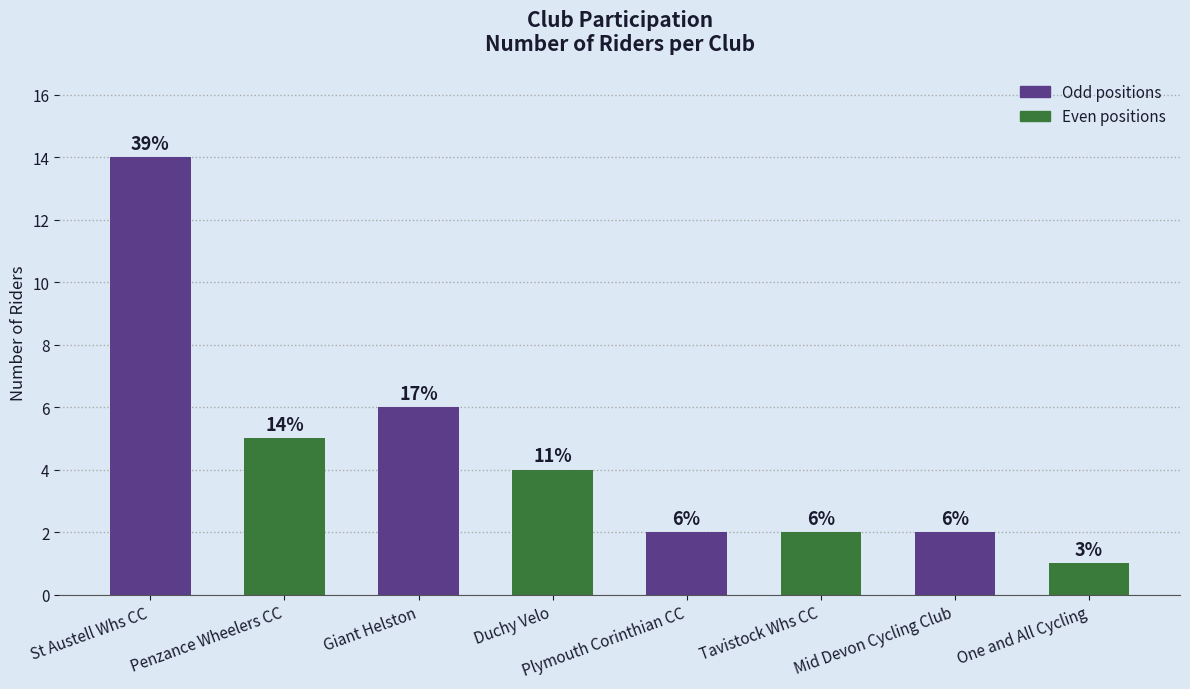

How many data points does each series have?

8